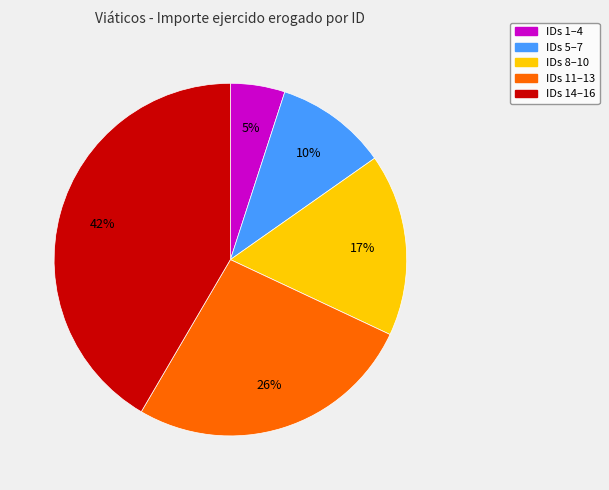

Is there any slice that represents more than half of the pie?

No